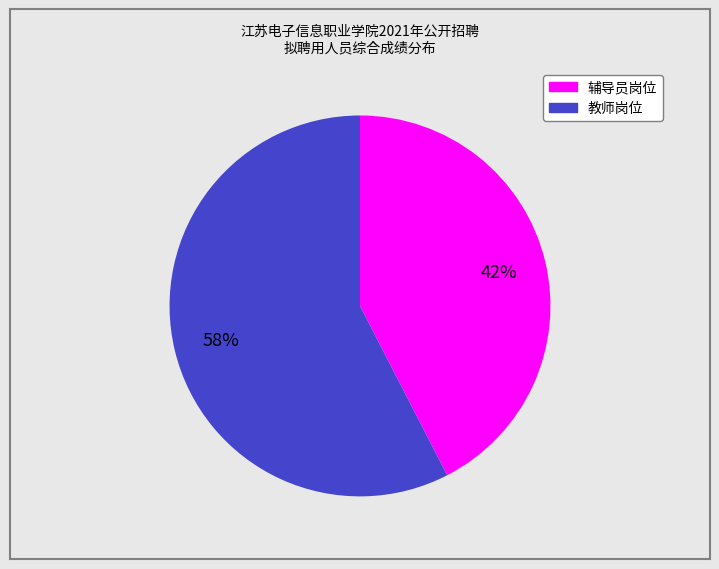

To the nearest percent, what is the average slice percentage?

50%